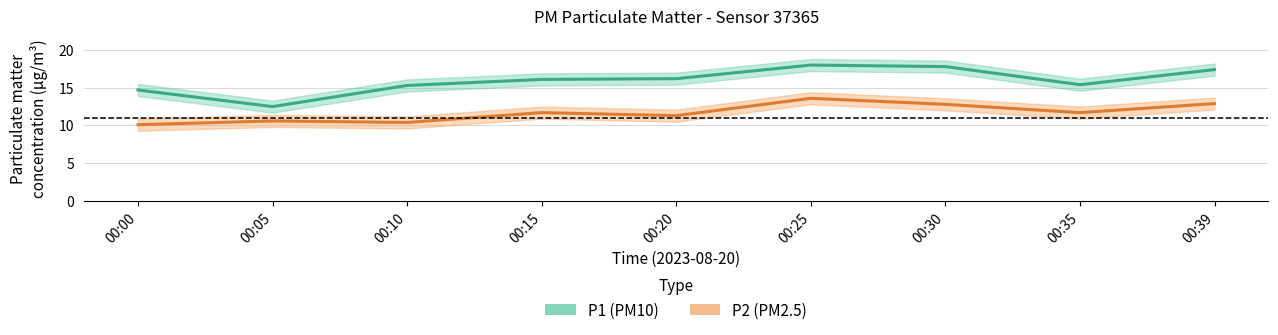

At which label is P1 closest to 15?

00:00